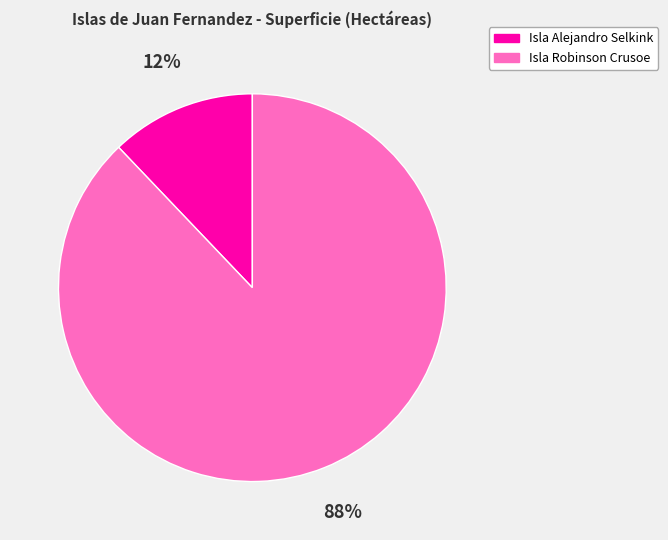

What percentage is the Isla Alejandro Selkink slice, to the nearest percent?

12%